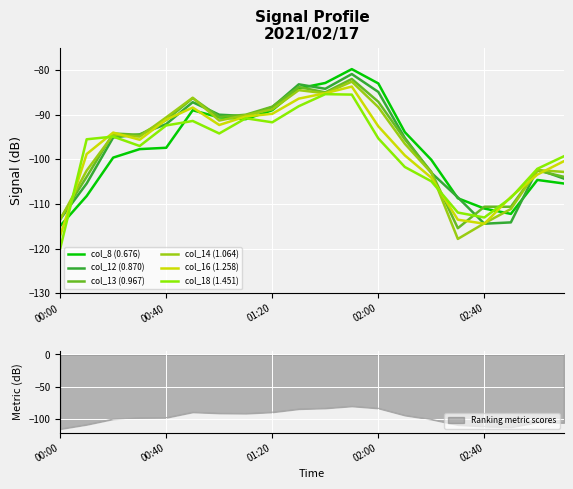

Is it true that col_14 (1.064) equals -82.6 at 11?

True